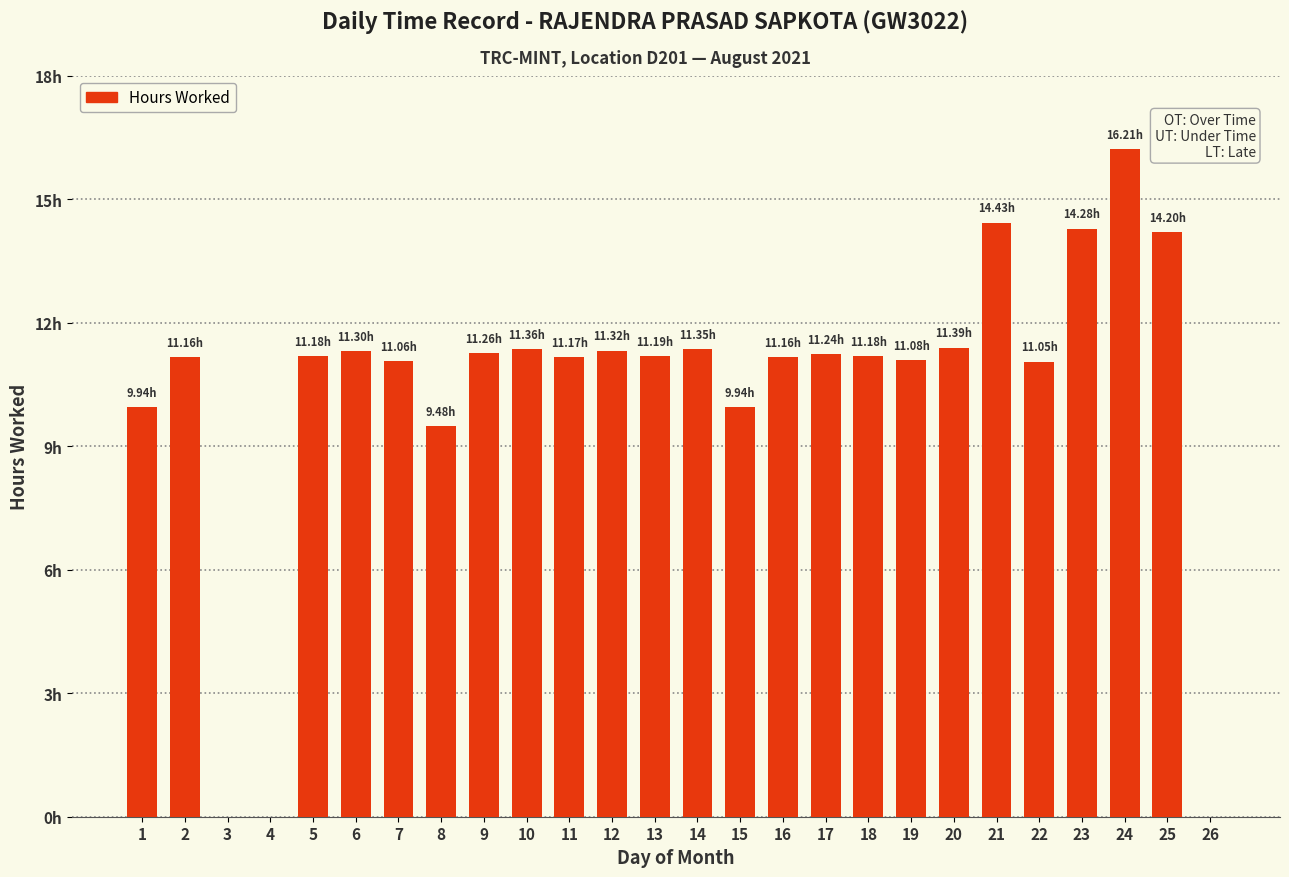

Does the chart contain stacked bars?

No